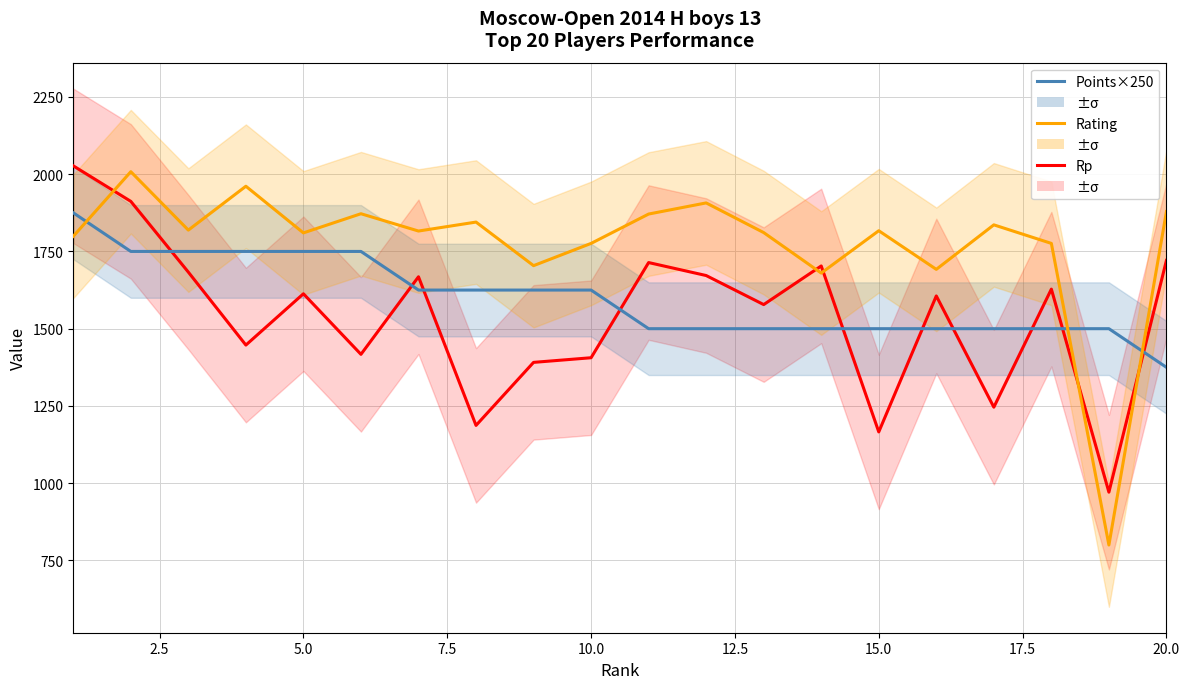

The value of Rating at 13 is 447. True or false?

False